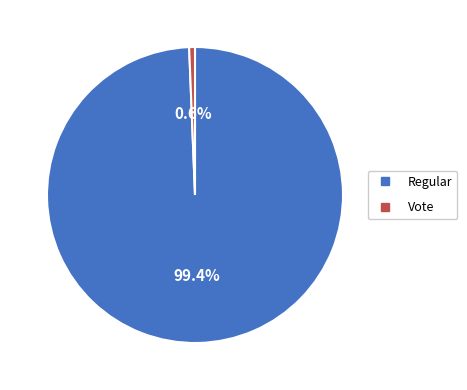

How many segments does this pie chart have?

2